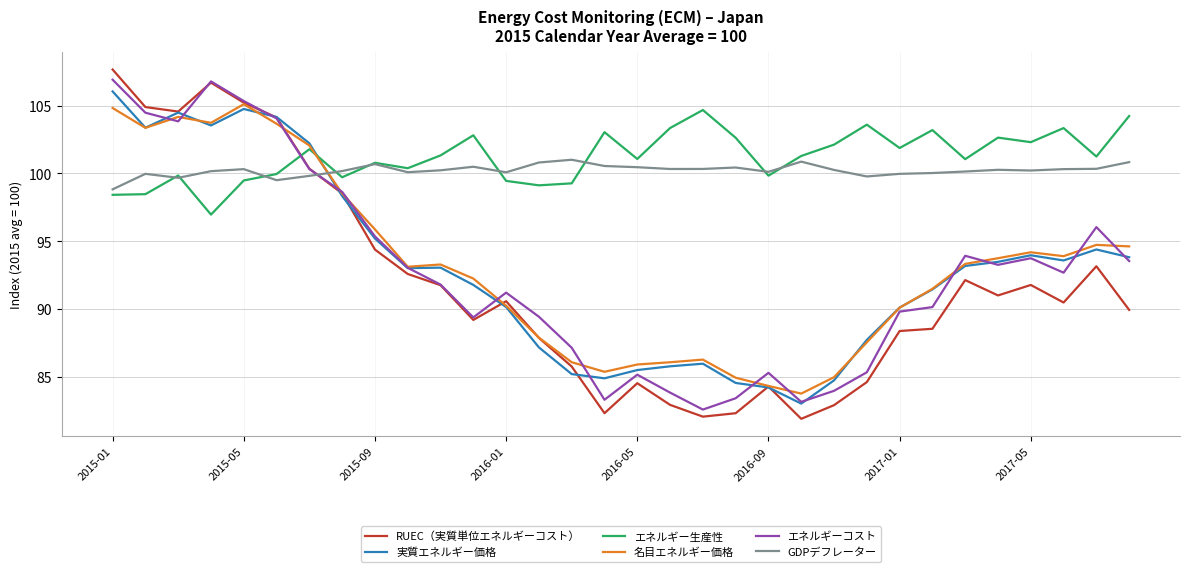

Is this an area chart (filled region under the line)?

No